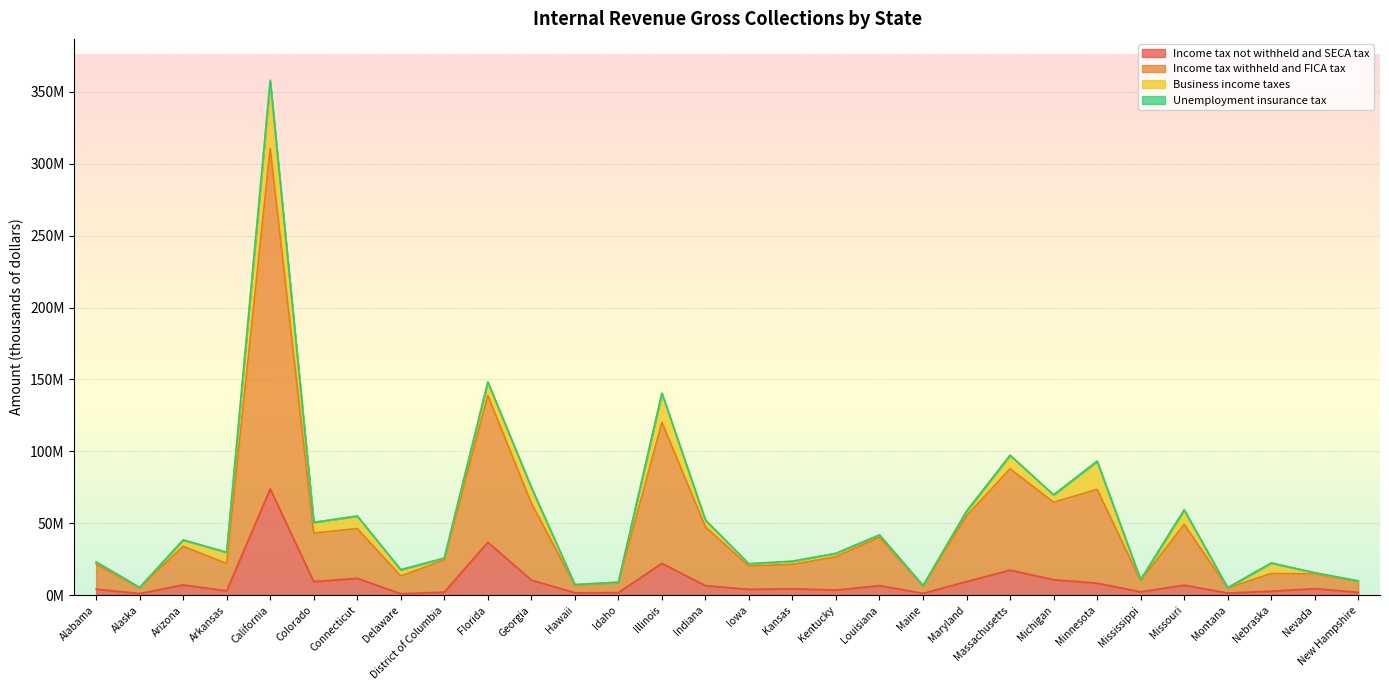

Which series has the largest total across all categories?

Income tax withheld and FICA tax